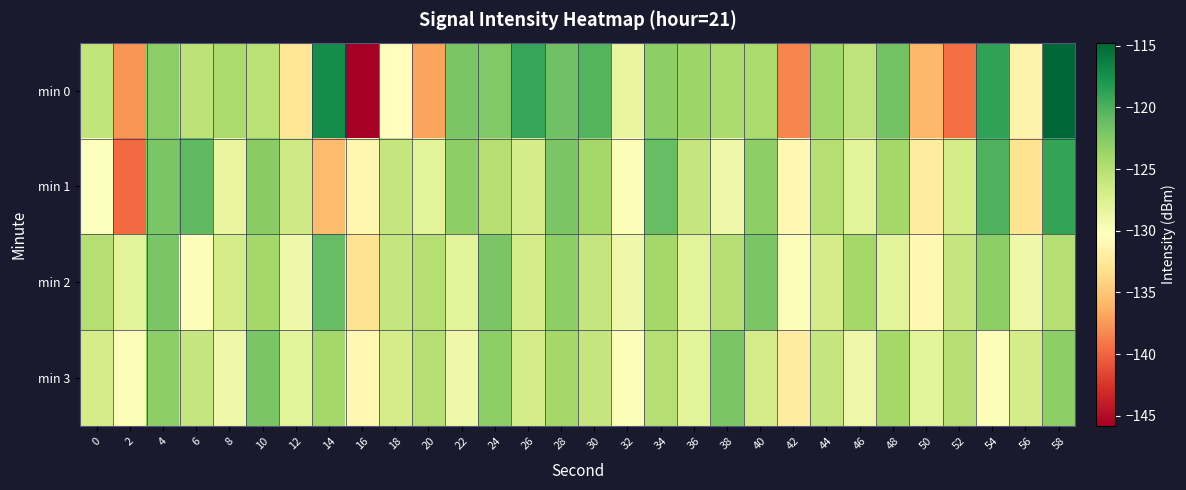

Reading left to right, list all the values displayed in this chart.

min 0: 0=-125.8	2=-137.7	4=-122.8	6=-125.6	8=-124.4	10=-125.3	12=-132.7	14=-117.2	16=-145.8	18=-130.5	20=-136.9	22=-121.9	24=-122.4	26=-119.0	28=-121.5	30=-120.2	32=-128.6	34=-123.0	36=-123.7	38=-124.5	40=-124.4	42=-138.3	44=-123.9	46=-125.6	48=-121.6	50=-135.8	52=-139.5	54=-118.9	56=-131.4	58=-114.8
min 1: 0=-130.1	2=-139.7	4=-122.0	6=-120.8	8=-128.5	10=-122.7	12=-126.6	14=-135.6	16=-131.2	18=-126.0	20=-128.0	22=-123.0	24=-125.0	26=-127.0	28=-122.0	30=-124.0	32=-130.0	34=-121.0	36=-126.0	38=-129.0	40=-123.0	42=-131.0	44=-125.0	46=-128.0	48=-124.0	50=-132.0	52=-127.0	54=-120.0	56=-133.0	58=-119.0
min 2: 0=-125.0	2=-128.0	4=-122.0	6=-130.0	8=-127.0	10=-124.0	12=-129.0	14=-121.0	16=-133.0	18=-126.0	20=-125.0	22=-128.0	24=-122.0	26=-127.0	28=-123.0	30=-126.0	32=-129.0	34=-124.0	36=-128.0	38=-125.0	40=-122.0	42=-130.0	44=-127.0	46=-124.0	48=-128.0	50=-131.0	52=-126.0	54=-123.0	56=-129.0	58=-125.0
min 3: 0=-127.0	2=-130.0	4=-123.0	6=-126.0	8=-129.0	10=-122.0	12=-128.0	14=-124.0	16=-131.0	18=-127.0	20=-125.0	22=-129.0	24=-123.0	26=-127.0	28=-124.0	30=-126.0	32=-130.0	34=-125.0	36=-128.0	38=-122.0	40=-127.0	42=-132.0	44=-126.0	46=-129.0	48=-124.0	50=-128.0	52=-125.0	54=-130.0	56=-127.0	58=-123.0